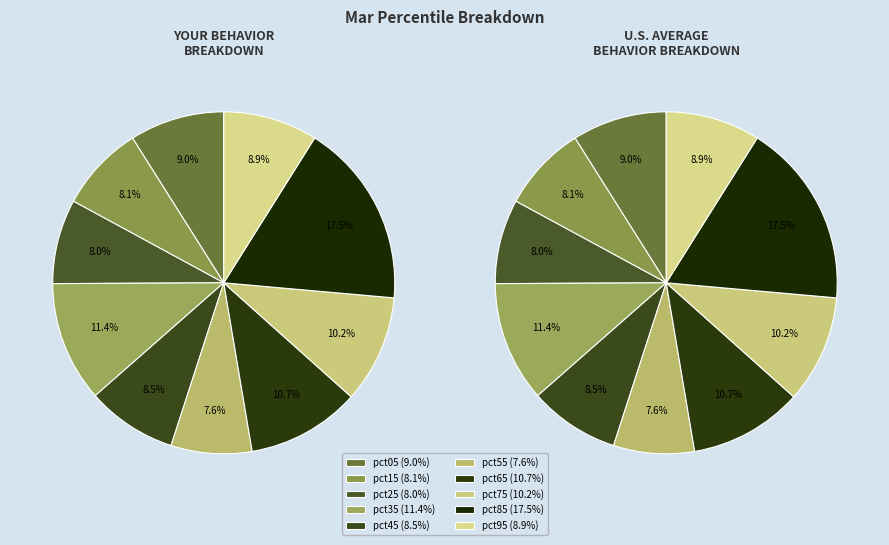

The pct75 slice represents 10% of the pie. True or false?

True